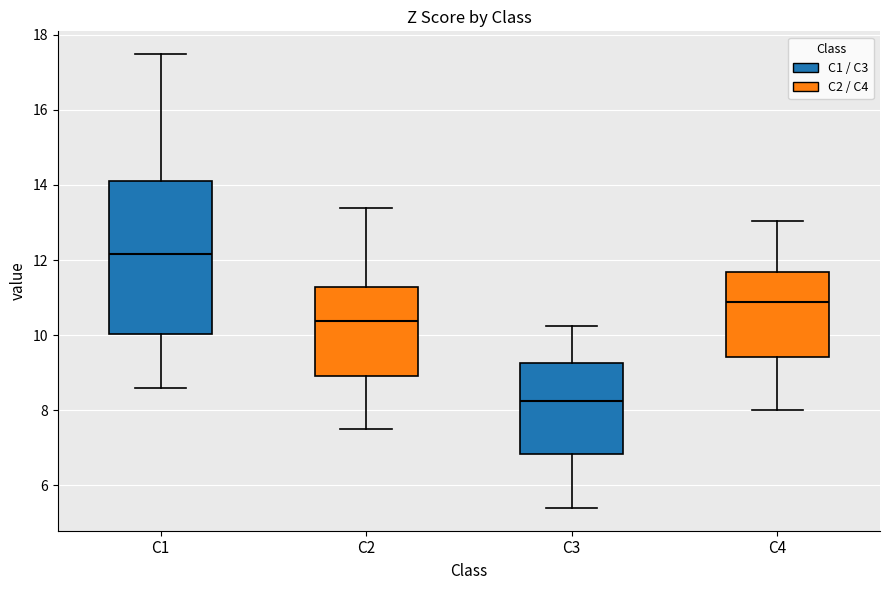

Which box is the tallest, from its lower edge to its upper edge?

C1